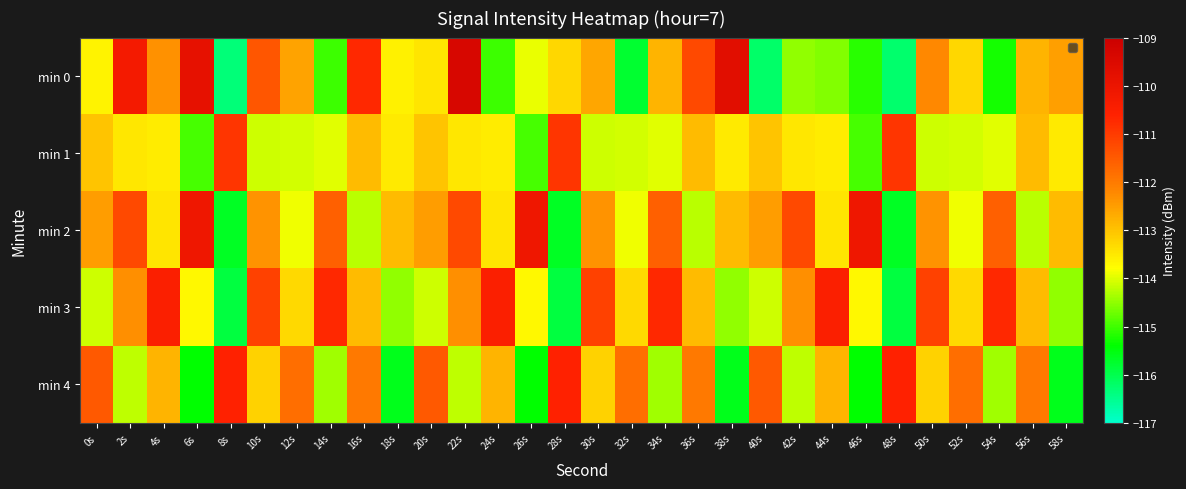

Which series changed the most between 32s and 38s?

min 0